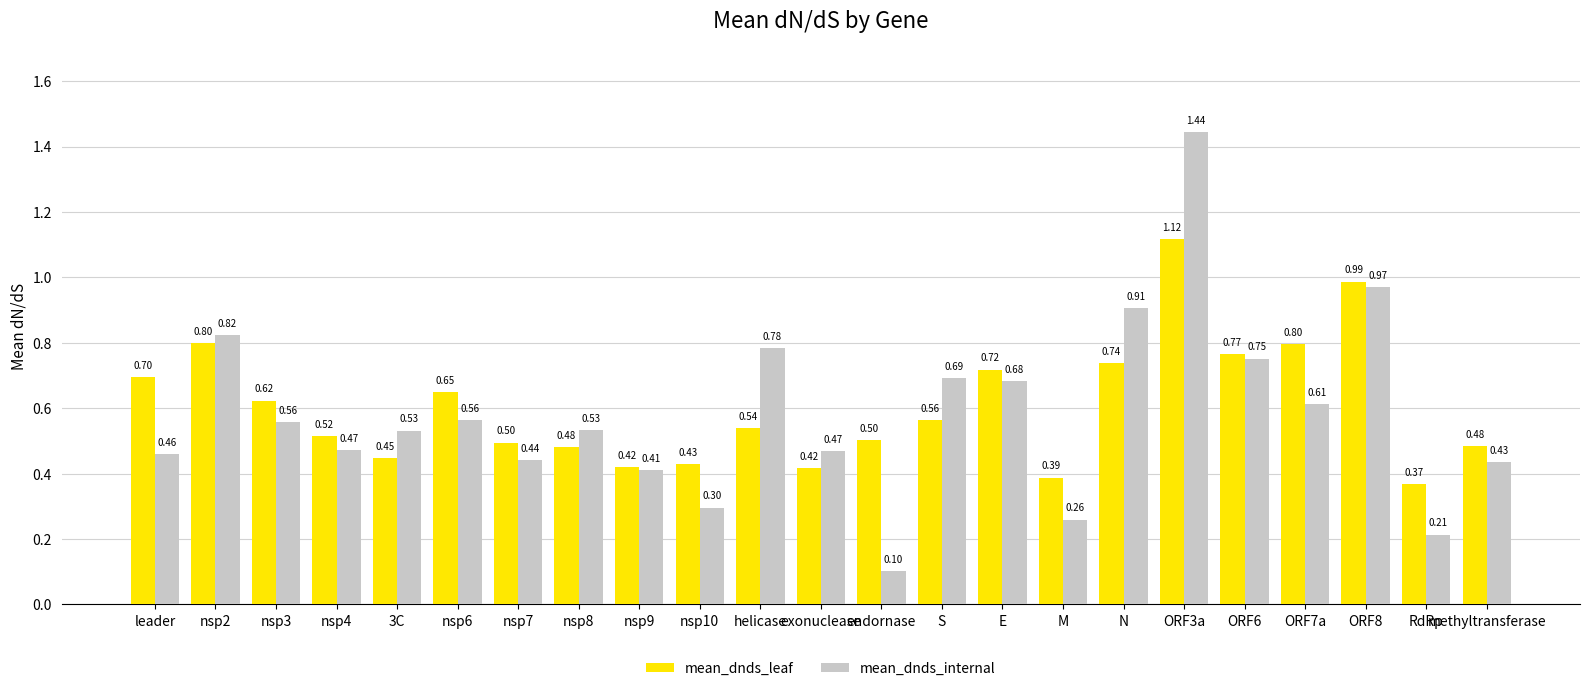

What position from the left is nsp4?

4